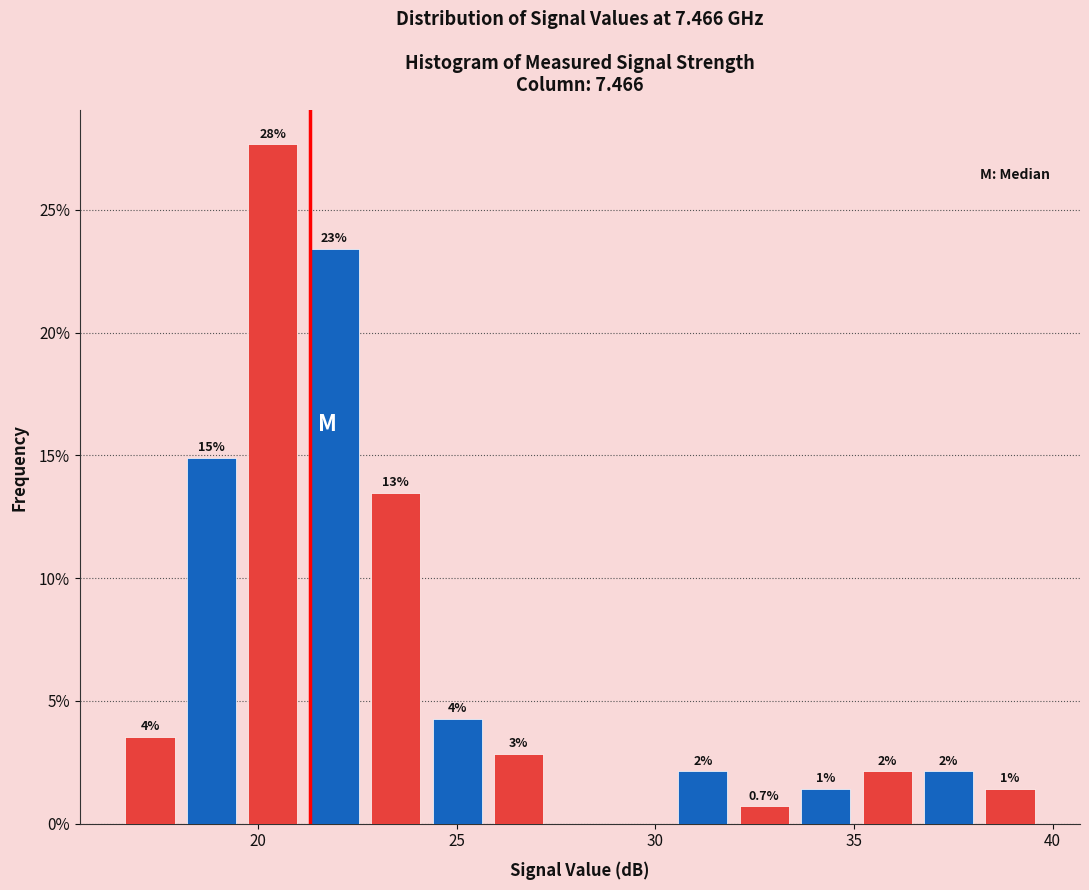

Read against the x-axis, roughly where is the centre of the tallest bar?

20.5